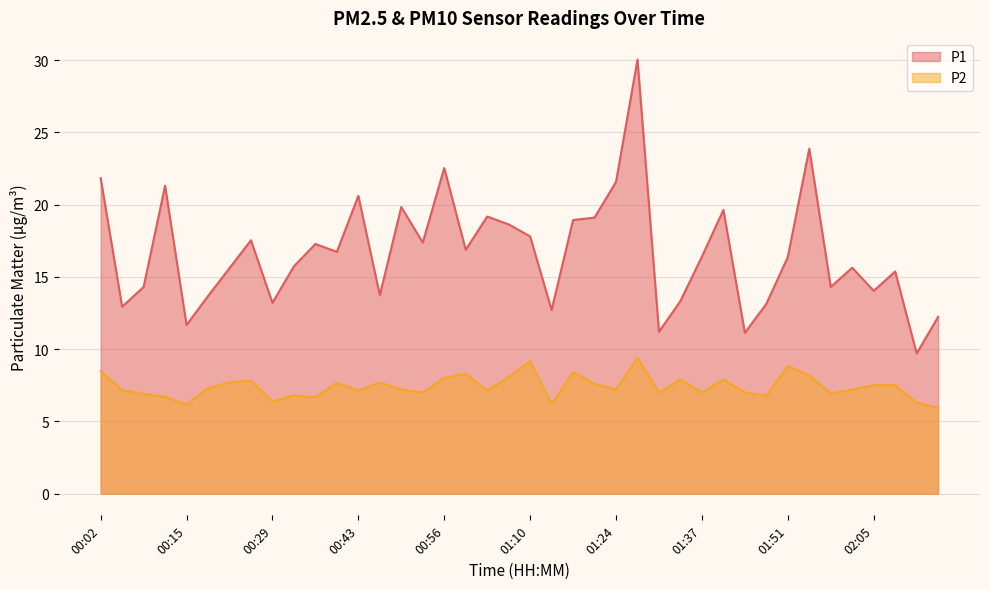

Which series has the widest spread of values?

P1